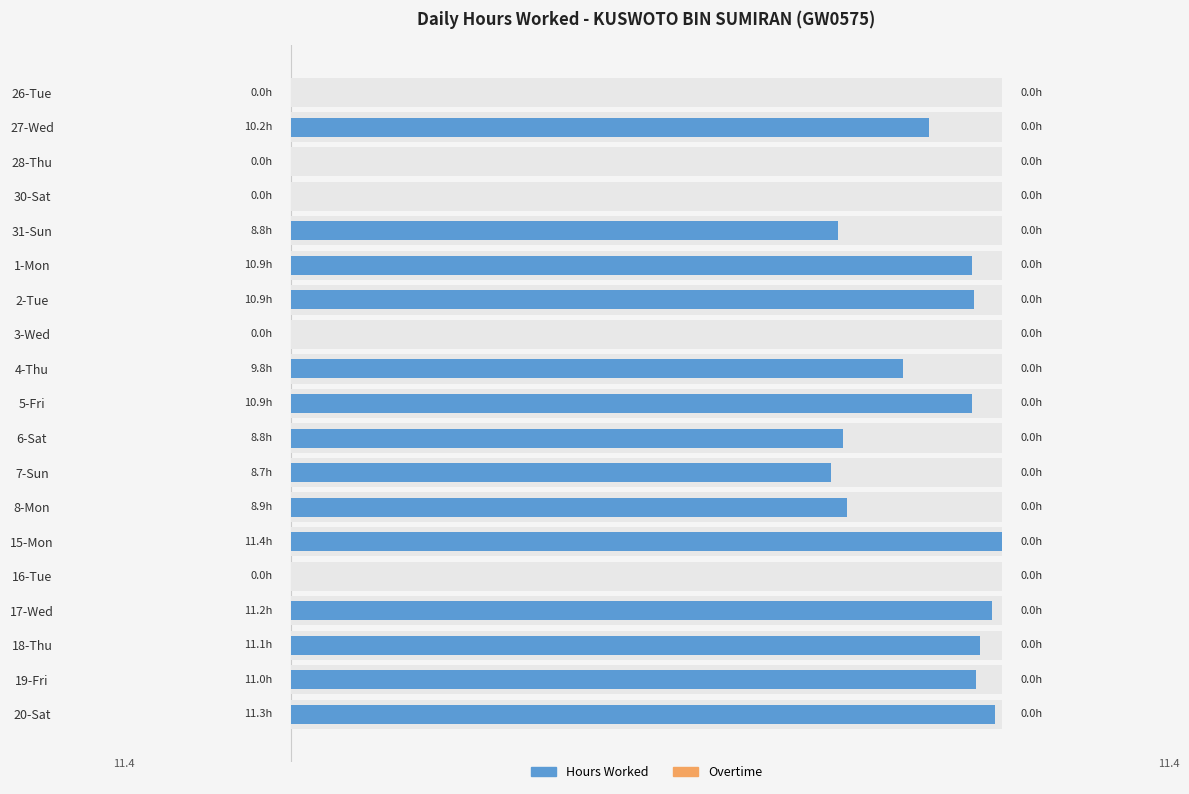

What is the difference between the maximum and minimum values in the Hours Worked series?

11.4